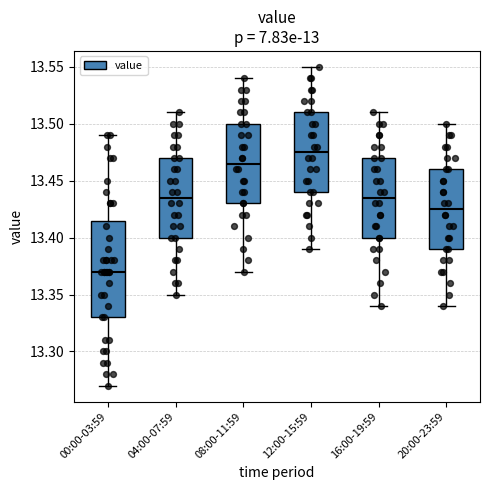

Reading left to right, transcribe this box plot: for each box, give where its median line is, the range the box spans, and where its two whiskers end, as read against the y-axis. The values are not printed on the chart, so give them approximately, as read against the axis.

00:00-03:59: median 13.370, box 13.330 to 13.415, whiskers 13.270 to 13.490
04:00-07:59: median 13.435, box 13.400 to 13.470, whiskers 13.350 to 13.510
08:00-11:59: median 13.465, box 13.430 to 13.500, whiskers 13.370 to 13.540
12:00-15:59: median 13.475, box 13.440 to 13.510, whiskers 13.390 to 13.550
16:00-19:59: median 13.435, box 13.400 to 13.470, whiskers 13.340 to 13.510
20:00-23:59: median 13.425, box 13.390 to 13.460, whiskers 13.340 to 13.500